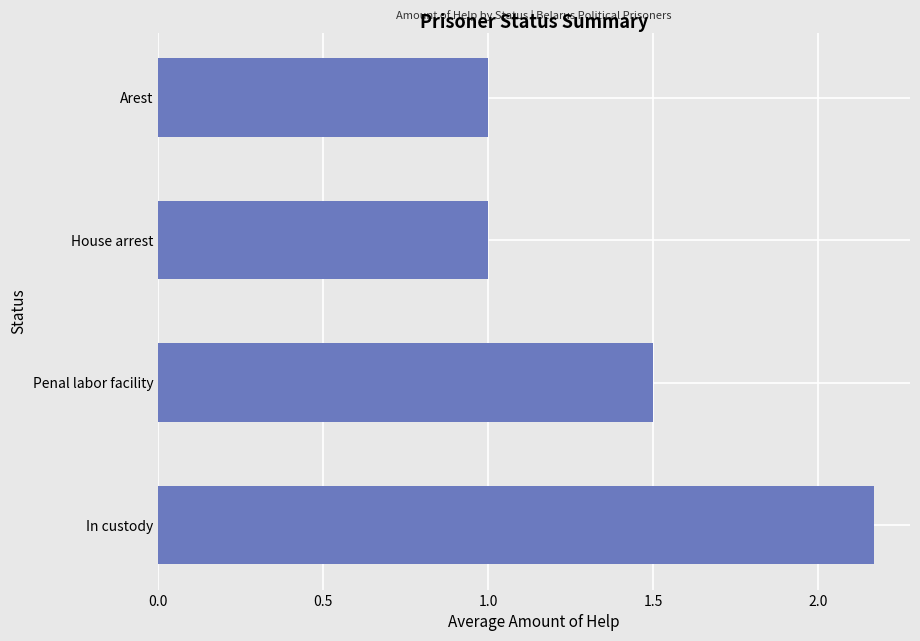

What is the sum of all values?

5.7